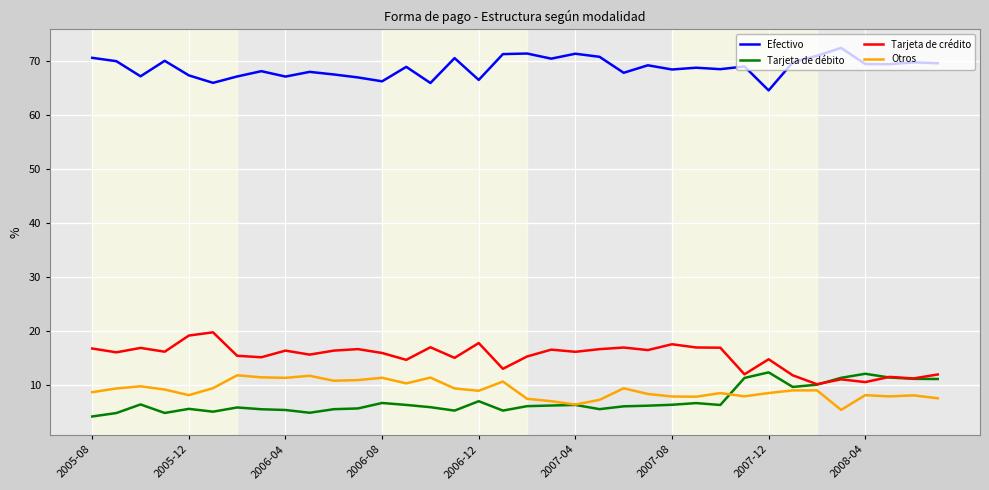

What is the average value of the Tarjeta de crédito series?

15.2